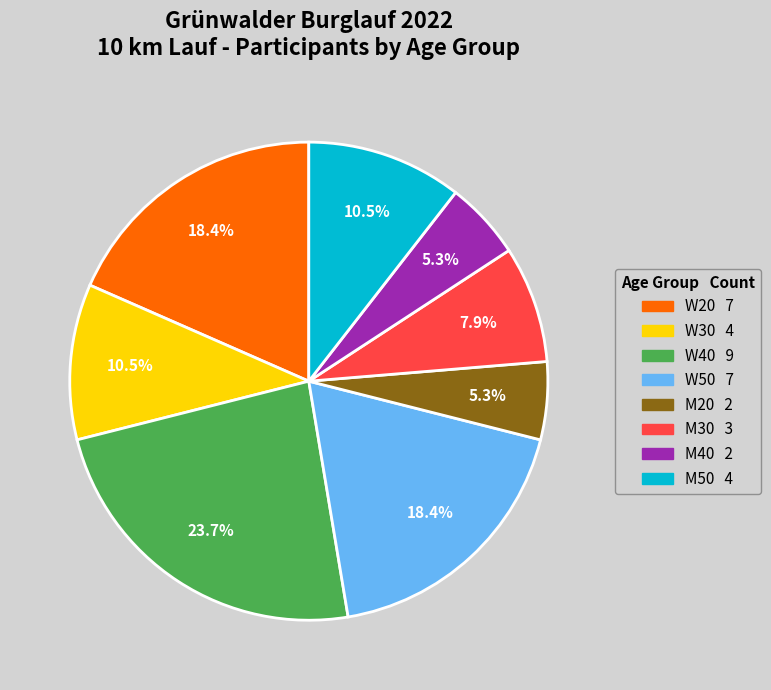

Is there a majority slice in this chart?

No